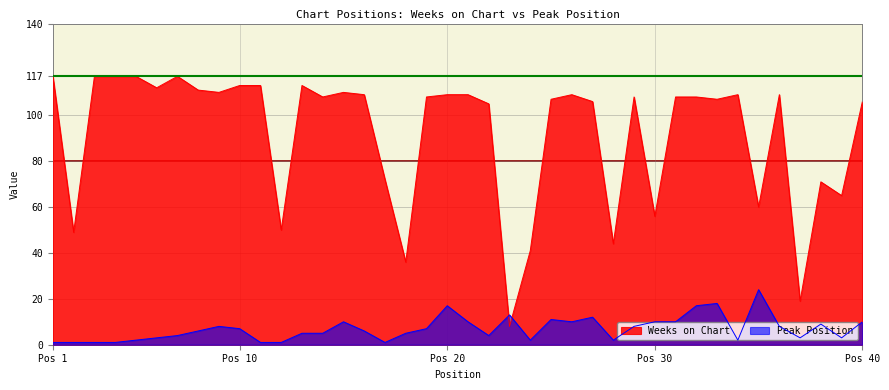

What is the sum of all Weeks on Chart values?

3663